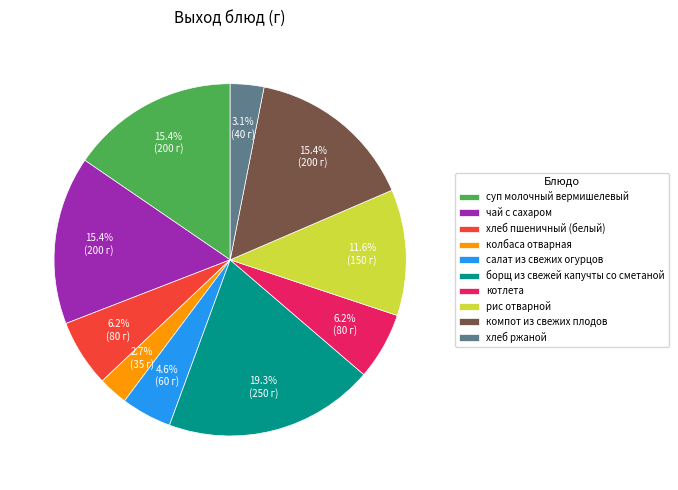

To the nearest percent, what percentage of the pie is колбаса отварная?

3%